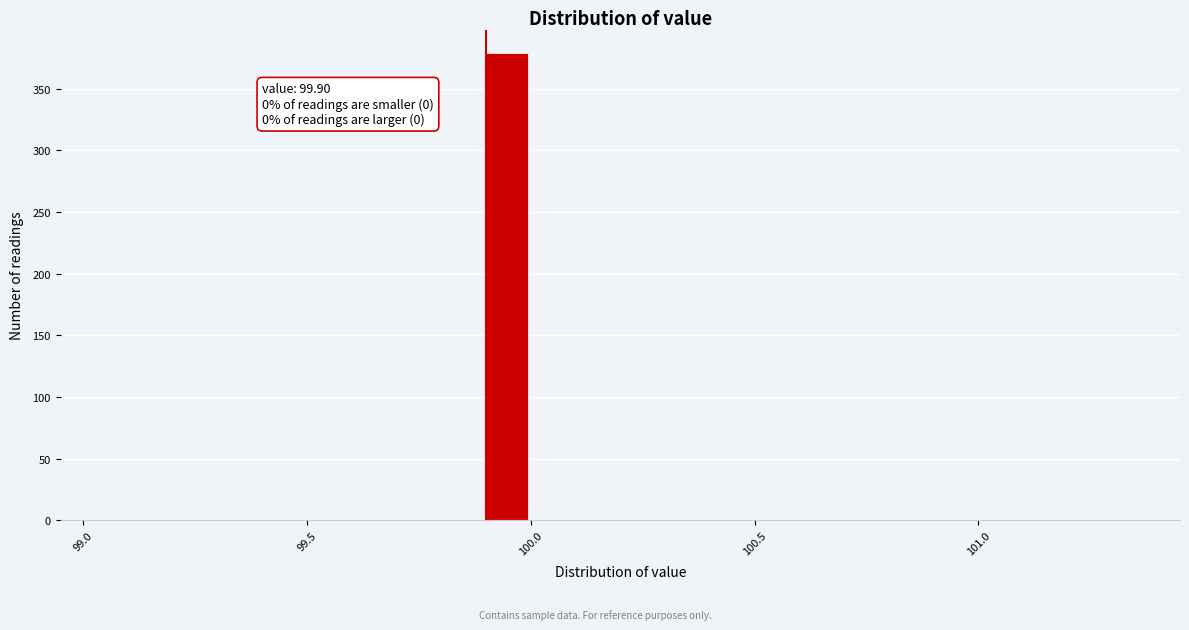

Around what value on the x-axis is the tallest bar? Give the approximate position of its centre, as read against the axis.

99.95